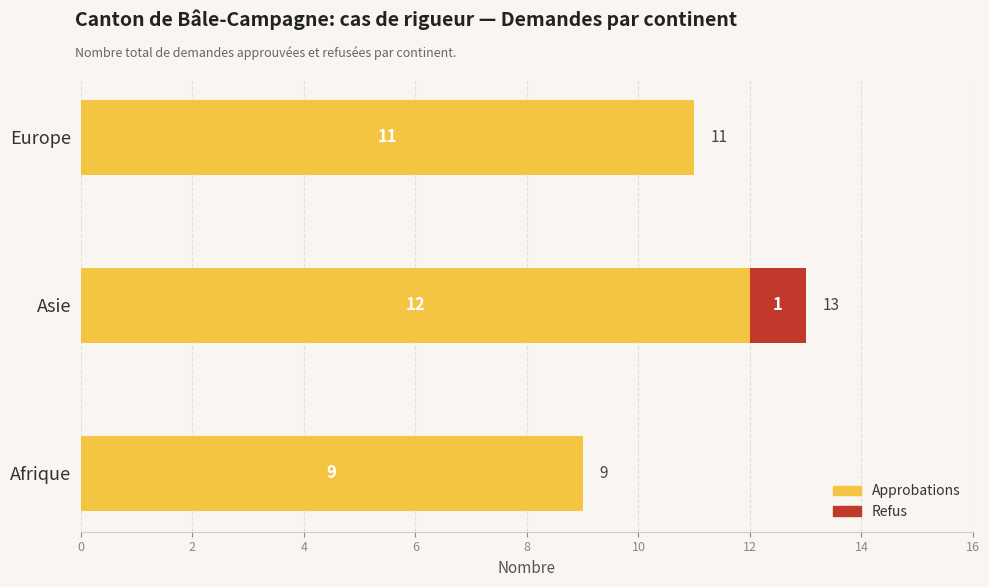

True or false: Approbations has a value of 14 at Afrique.

False